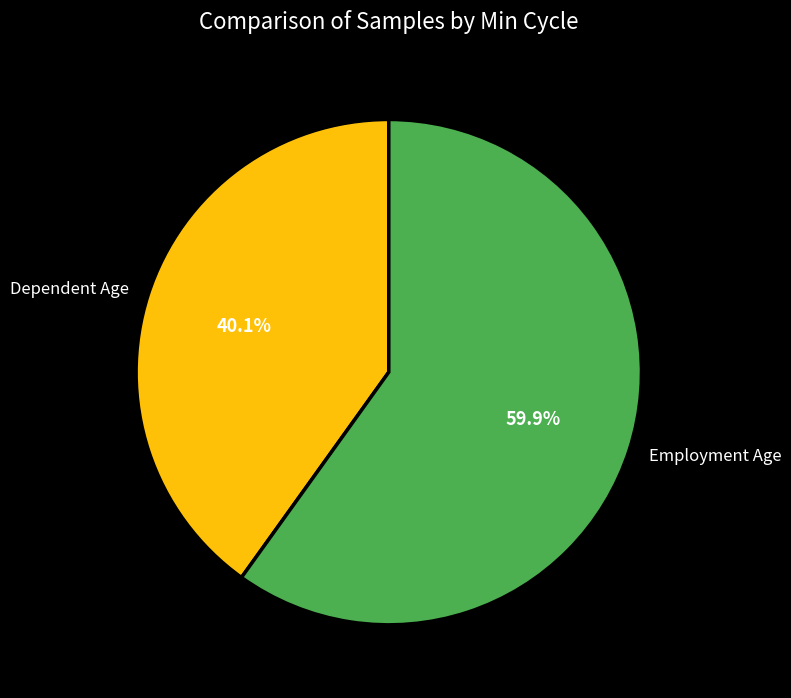

Rank the categories by value from lowest to highest.

Dependent Age, Employment Age